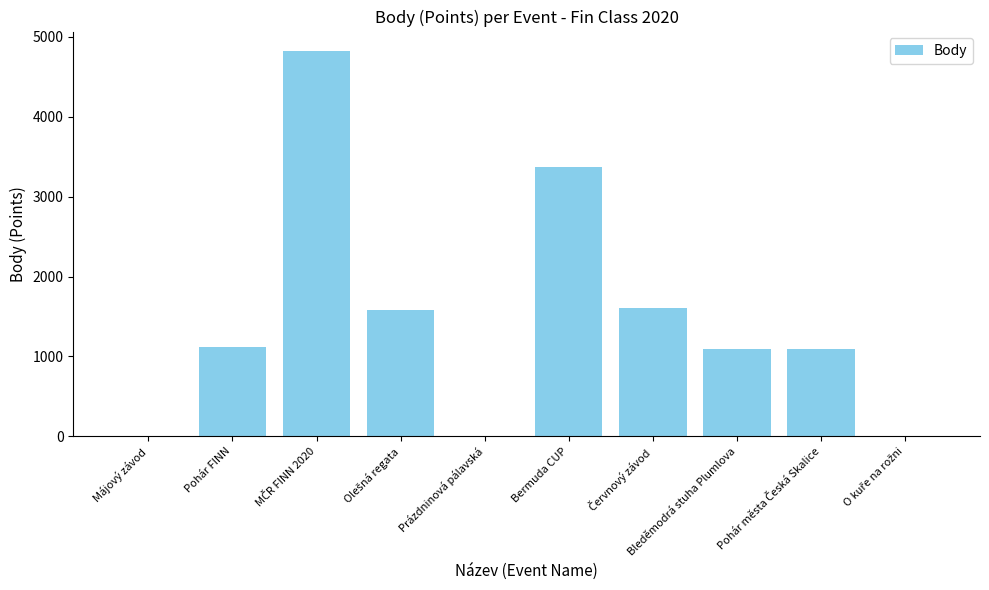

True or false: the data shows 0 at Prázdninová pálavská.

True